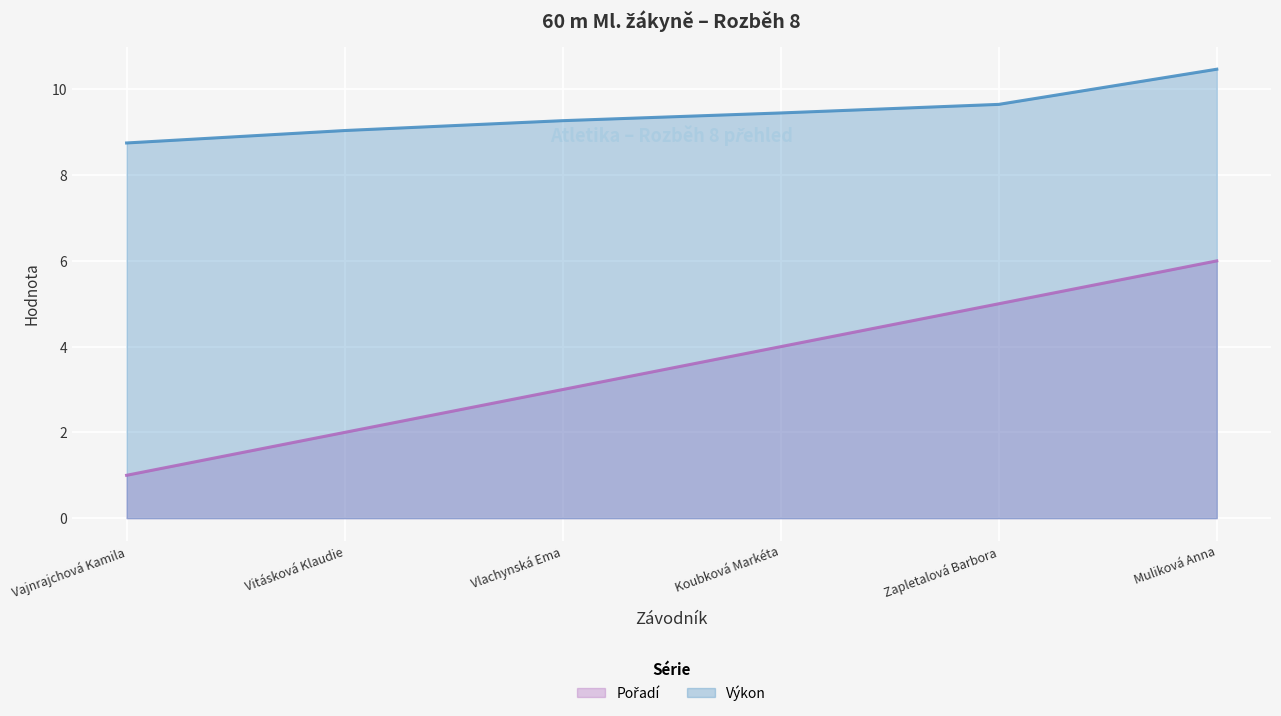

What is the total value across all series at Vajnrajchová Kamila?

9.8